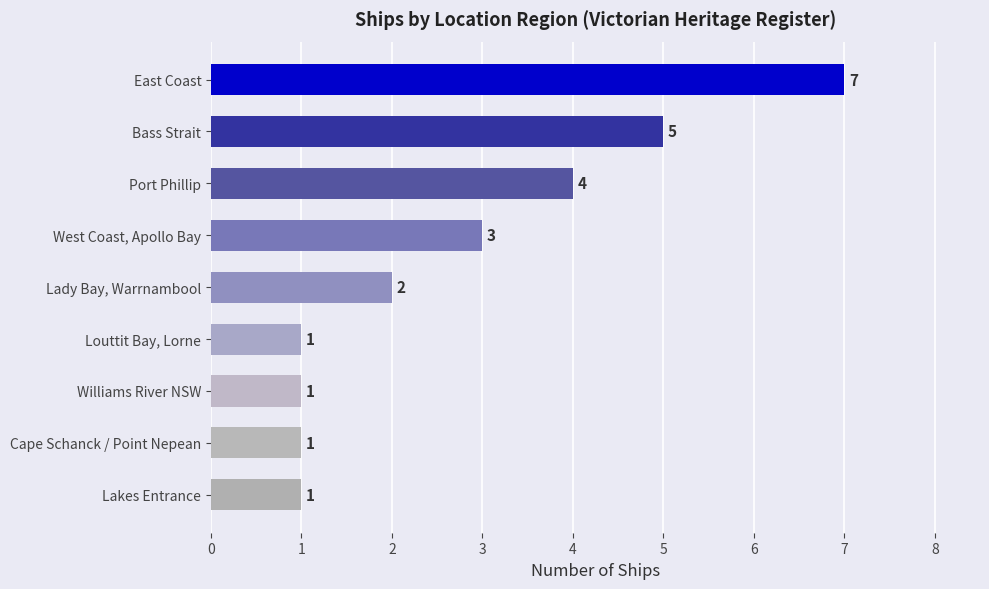

Does the chart contain any negative values?

No